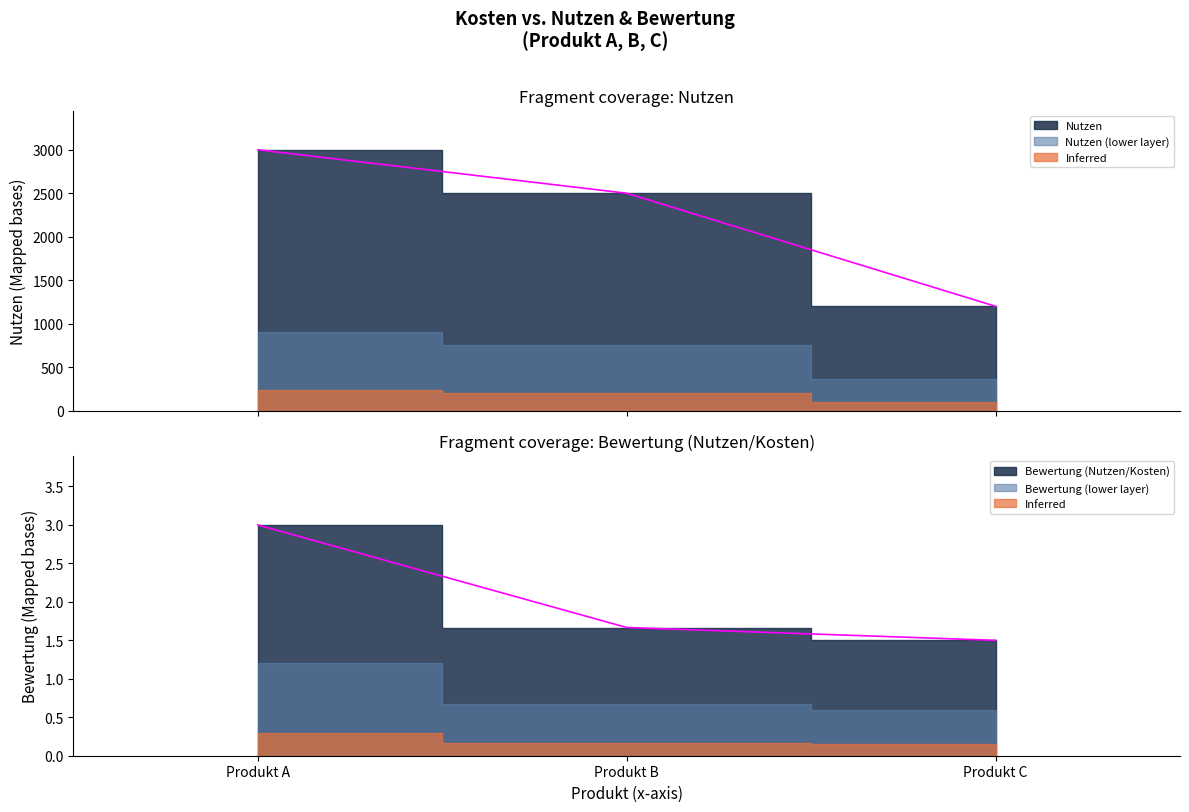

What is the spread (max minus min) of values at Produkt A?

2997.0